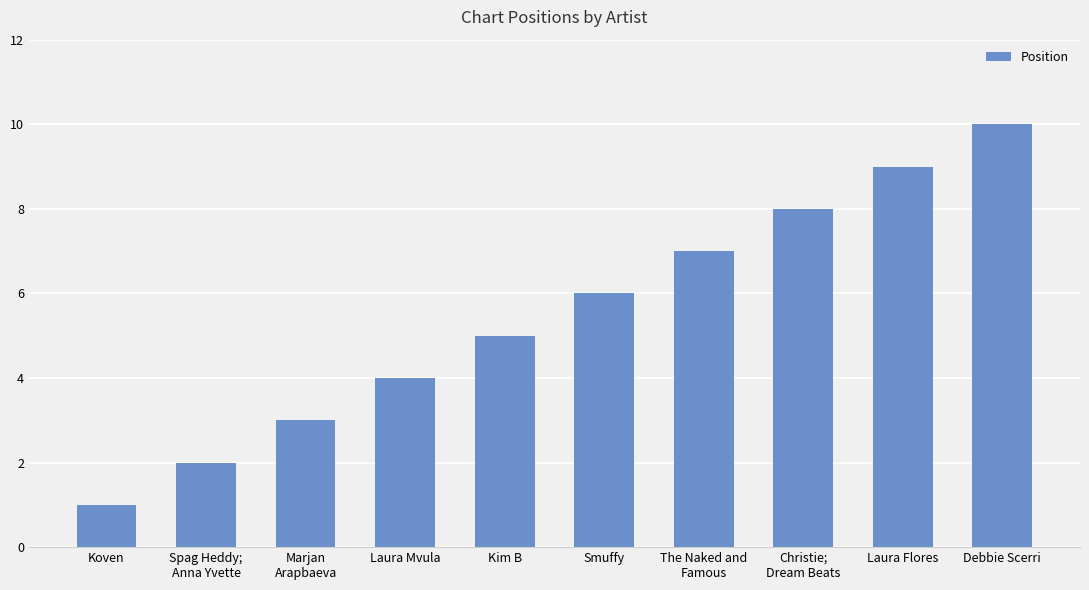

Approximately how many times larger is the value at Debbie Scerri compared to Koven?

10.0